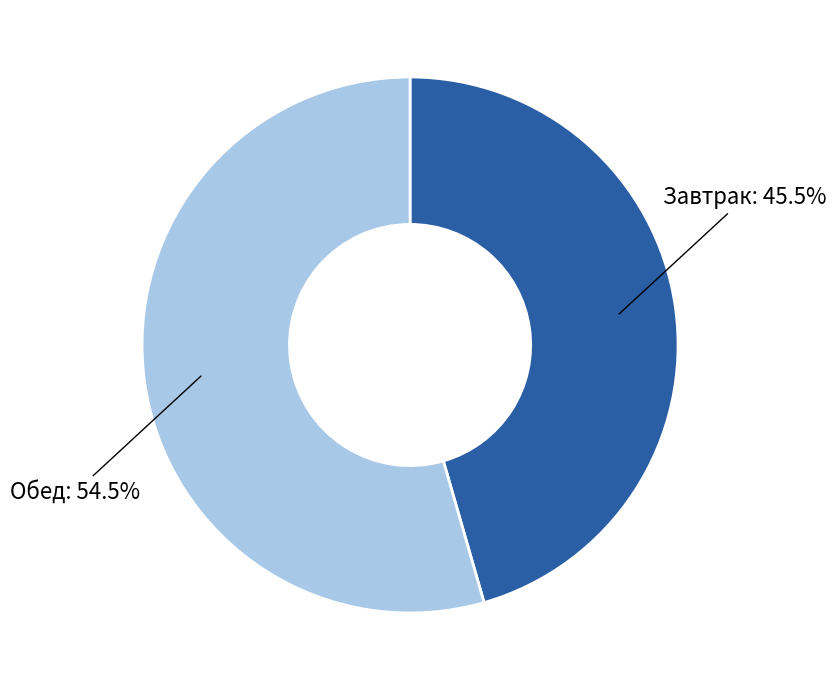

Does any single category account for the majority?

Yes